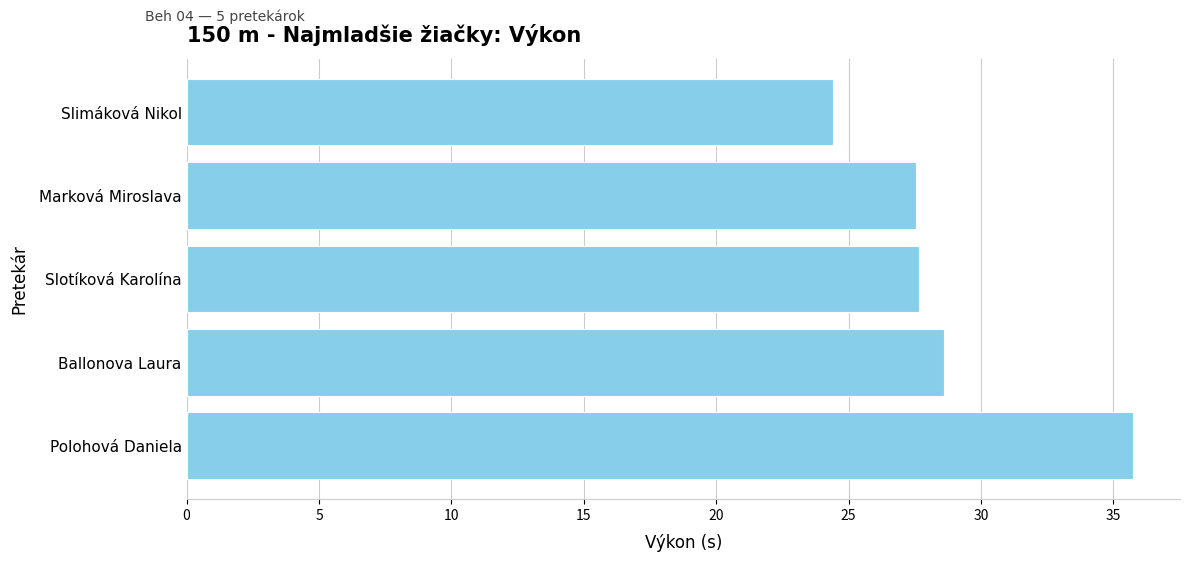

Which category has the highest value across all series?

Polohová Daniela